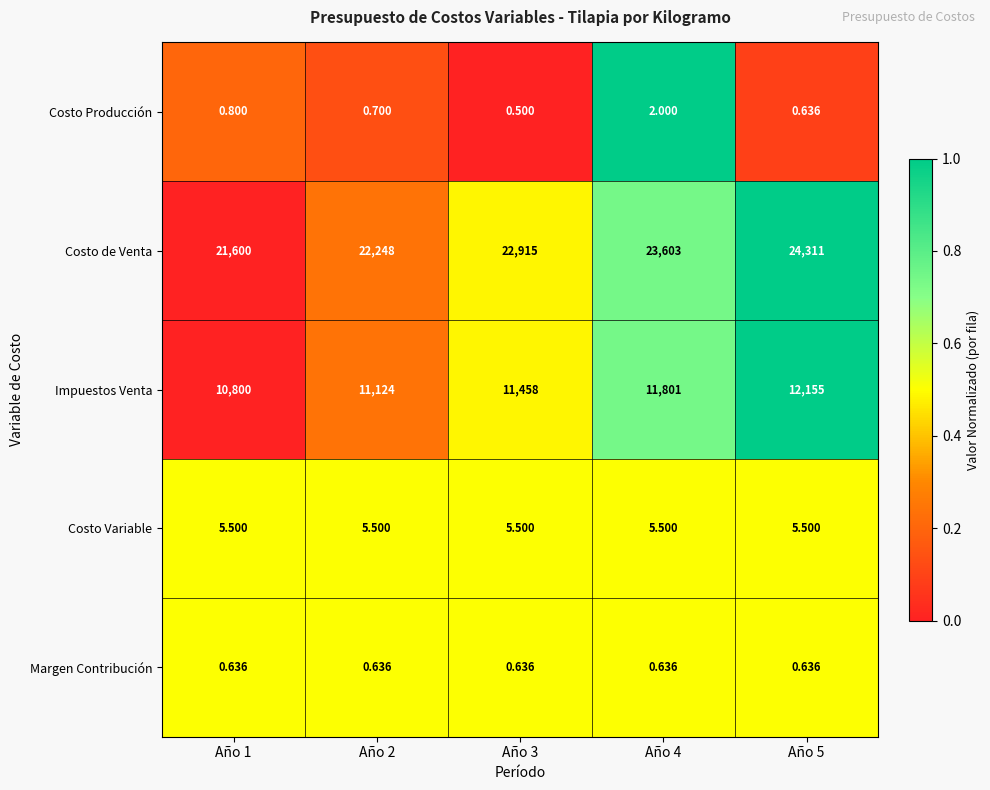

Between Año 4 and Año 5, which series saw the biggest shift?

Costo de Venta